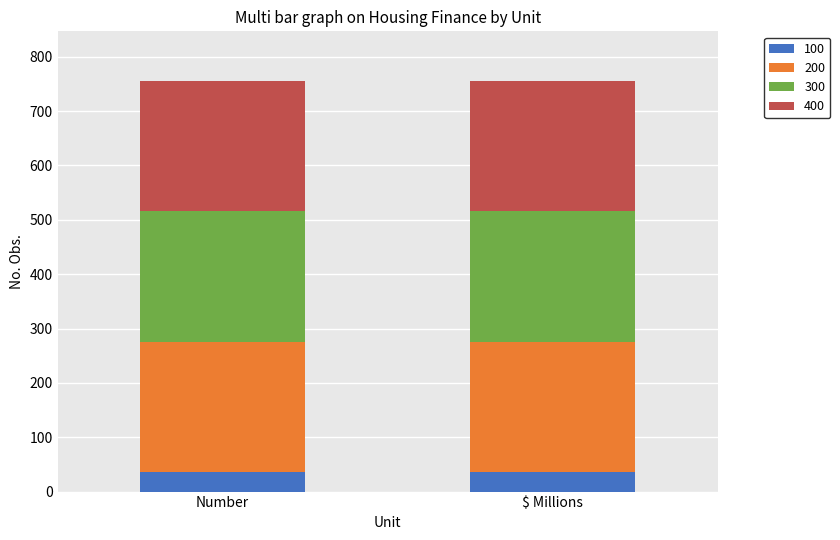

Does the chart contain stacked bars?

Yes